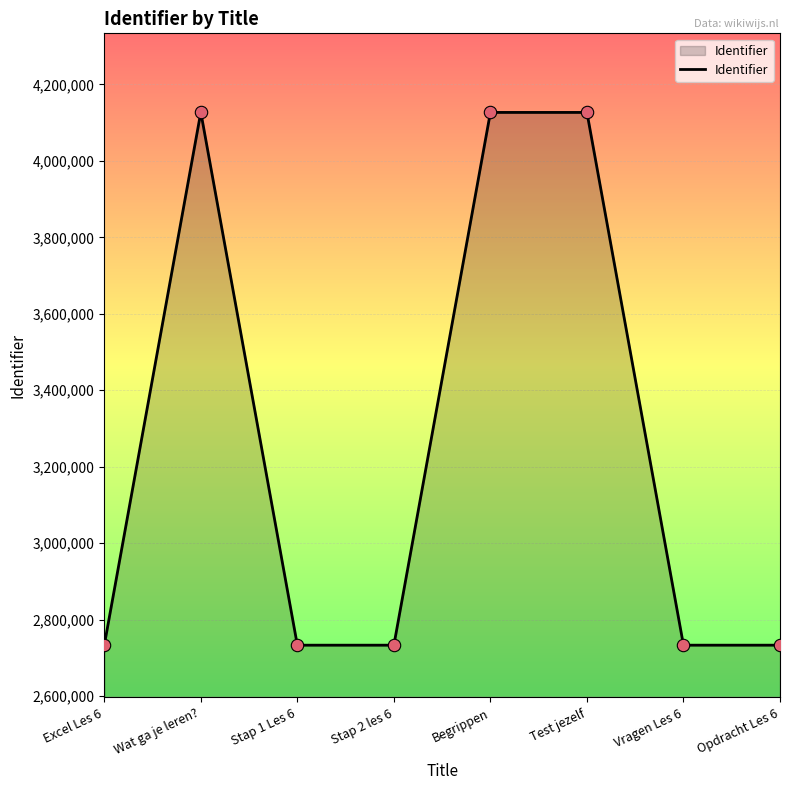

Approximately how many times larger is the value at Excel Les 6 compared to Stap 2 les 6?

1.0